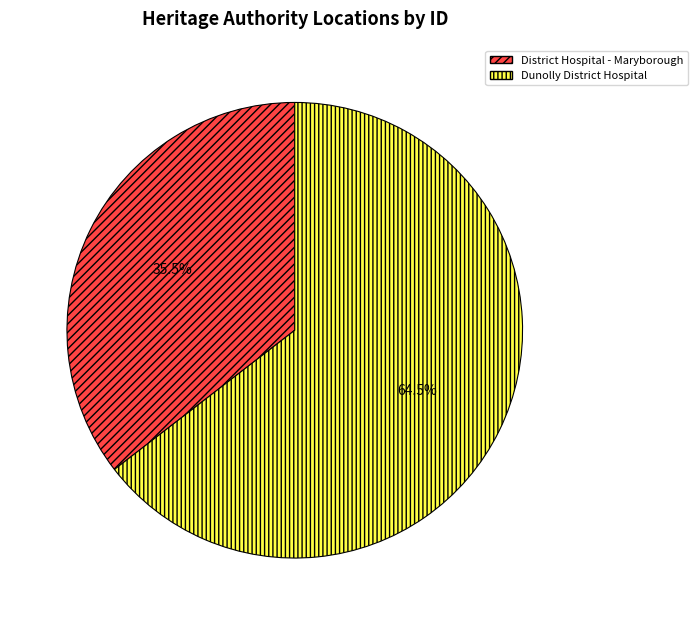

What is the largest slice in the pie chart?

Dunolly District Hospital